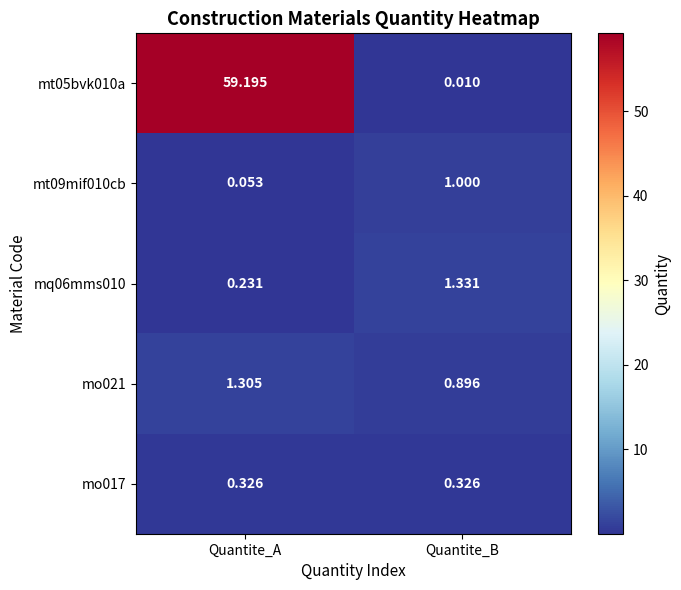

Between Quantite_A and Quantite_B, which series saw the biggest shift?

mt05bvk010a